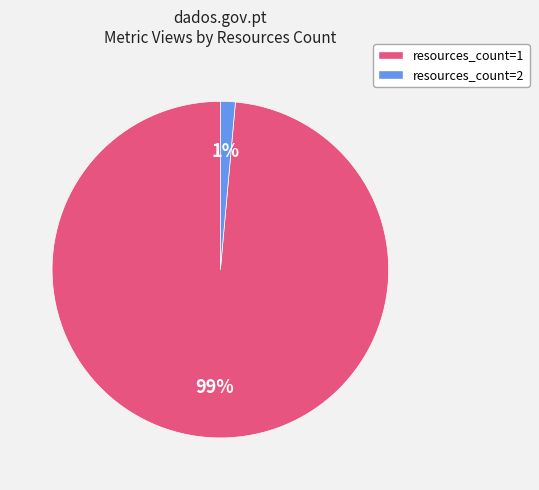

What is the majority slice?

resources_count=1